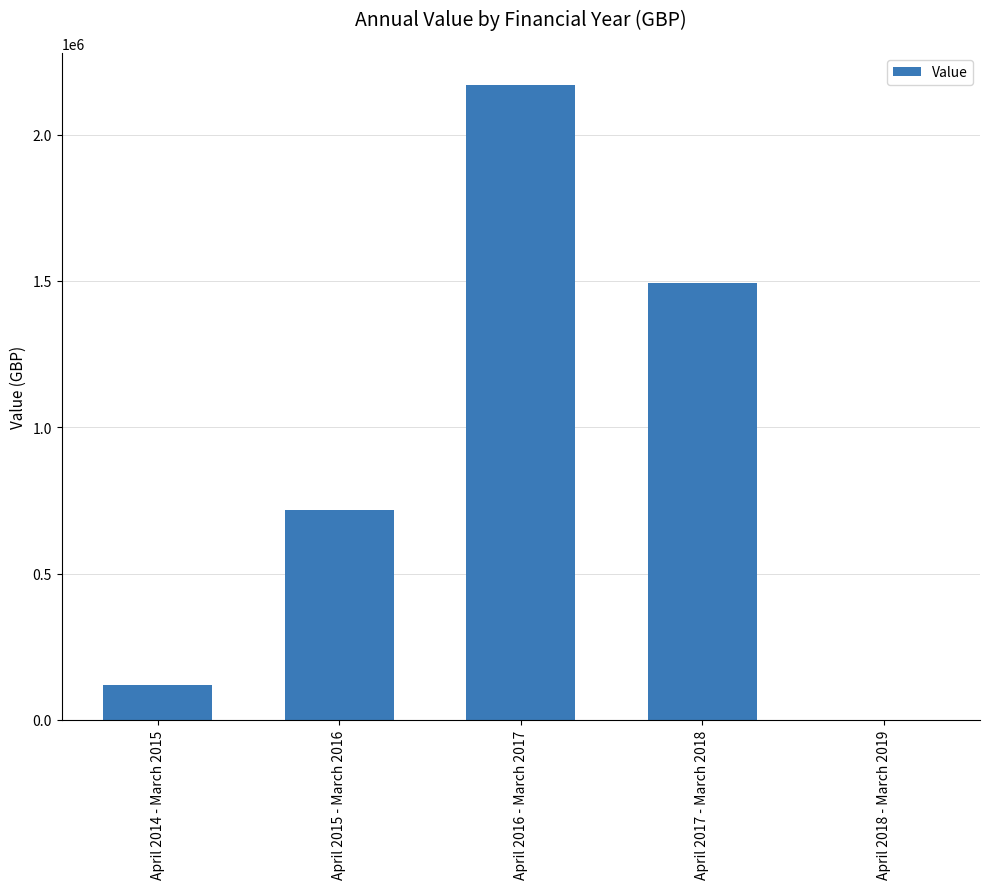

Which category has the highest value across all series?

April 2016 - March 2017